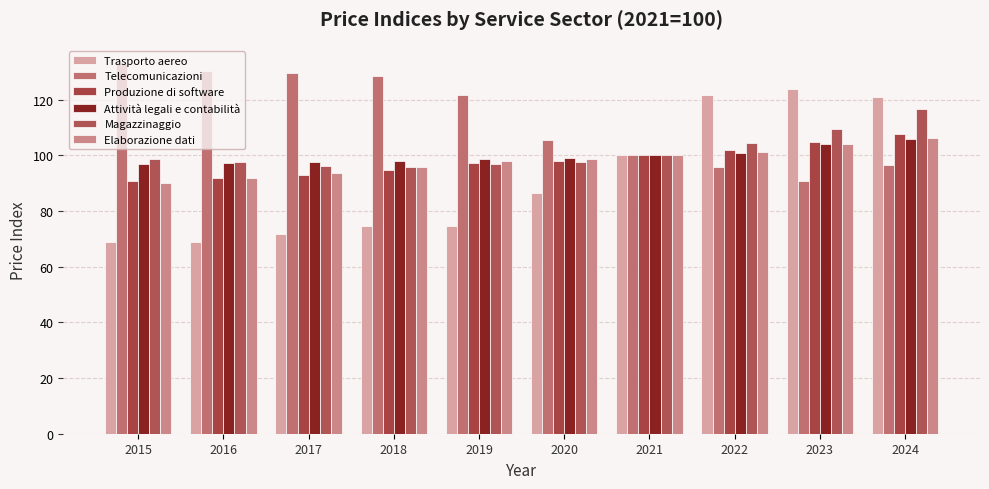

Which series has the largest total across all categories?

Telecomunicazioni